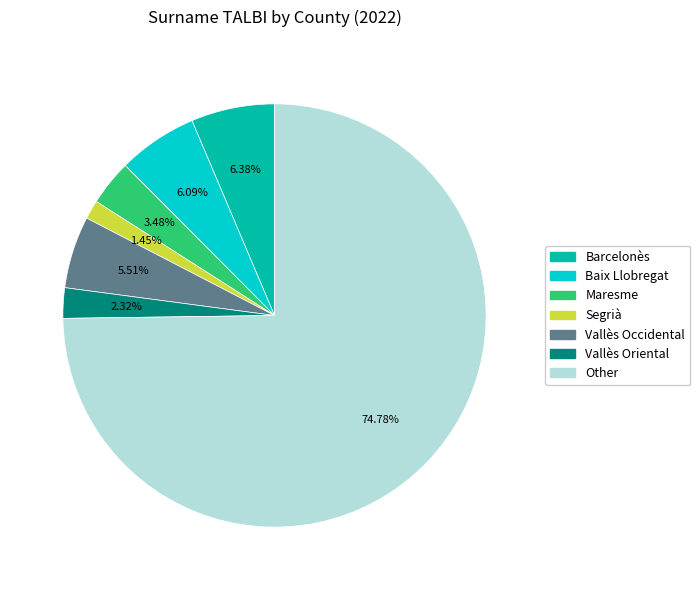

Does any single category account for the majority?

Yes